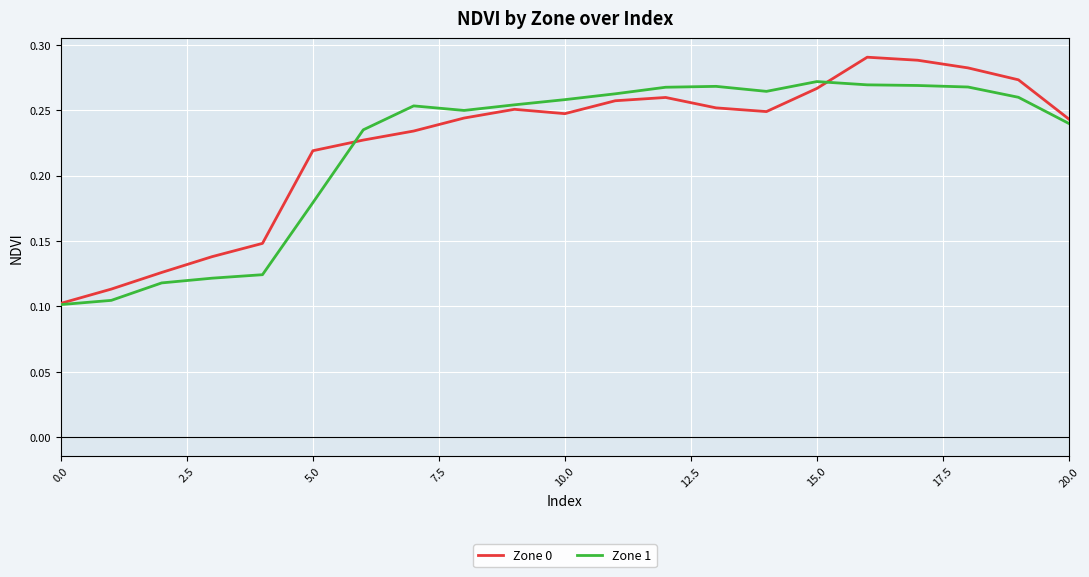

True or false: Zone 0 has more than 1 points higher than both neighbors.

True